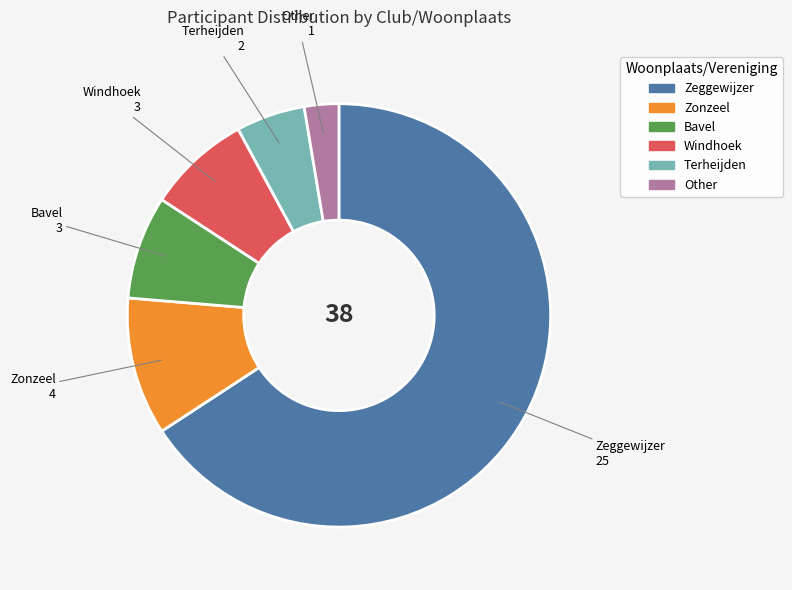

Is the sum of Zeggewijzer and Bavel greater than half?

Yes